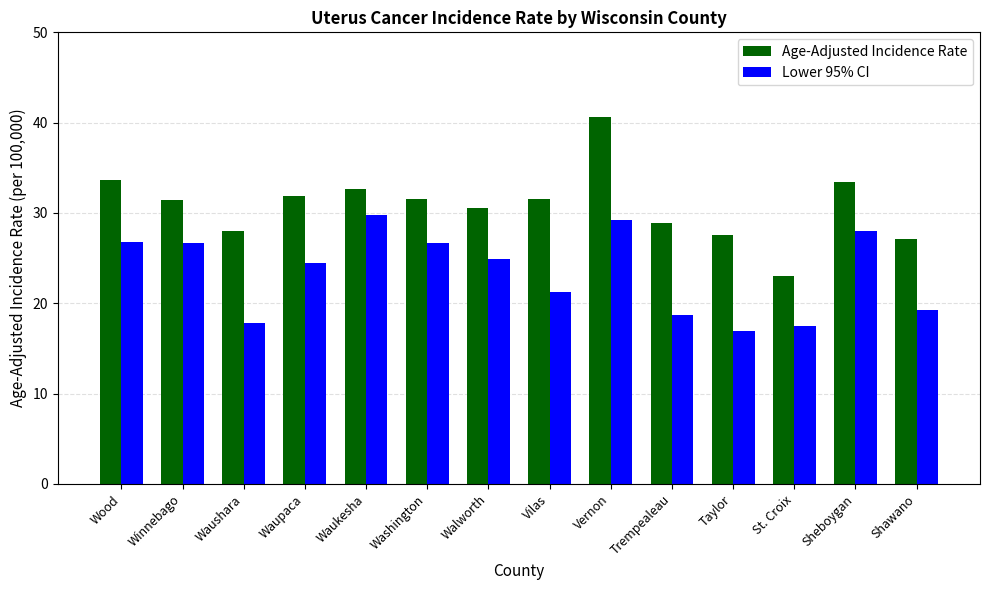

At which label does Lower 95% CI first exceed 24?

Wood